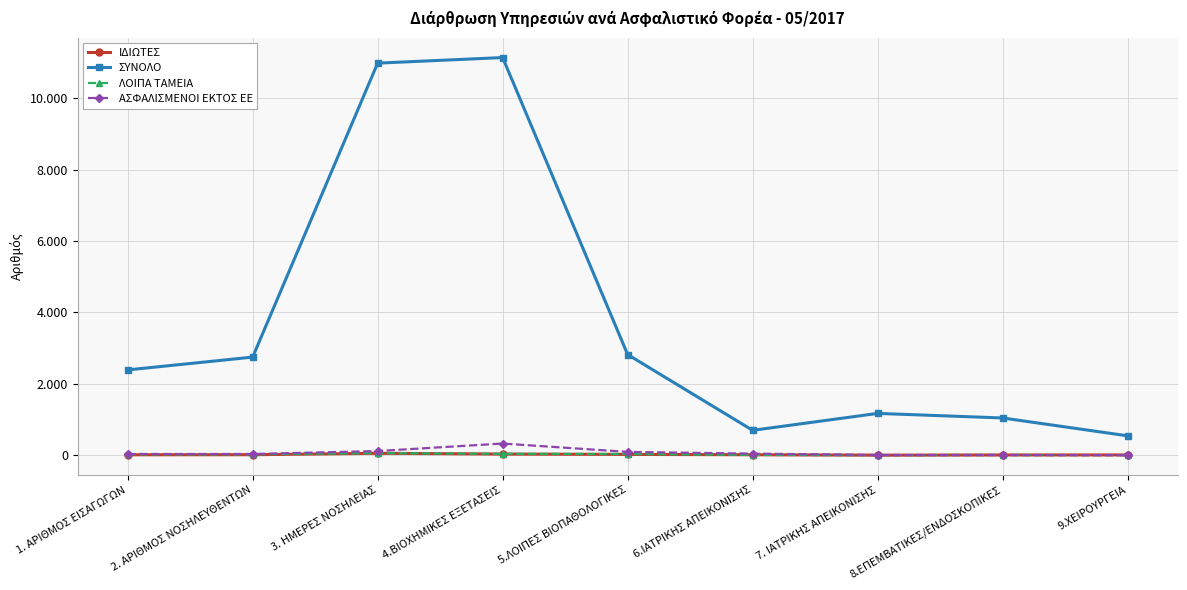

What are all the series names shown in the legend?

ΙΔΙΩΤΕΣ, ΣΥΝΟΛΟ, ΛΟΙΠΑ ΤΑΜΕΙΑ, ΑΣΦΑΛΙΣΜΕΝΟΙ ΕΚΤΟΣ ΕΕ